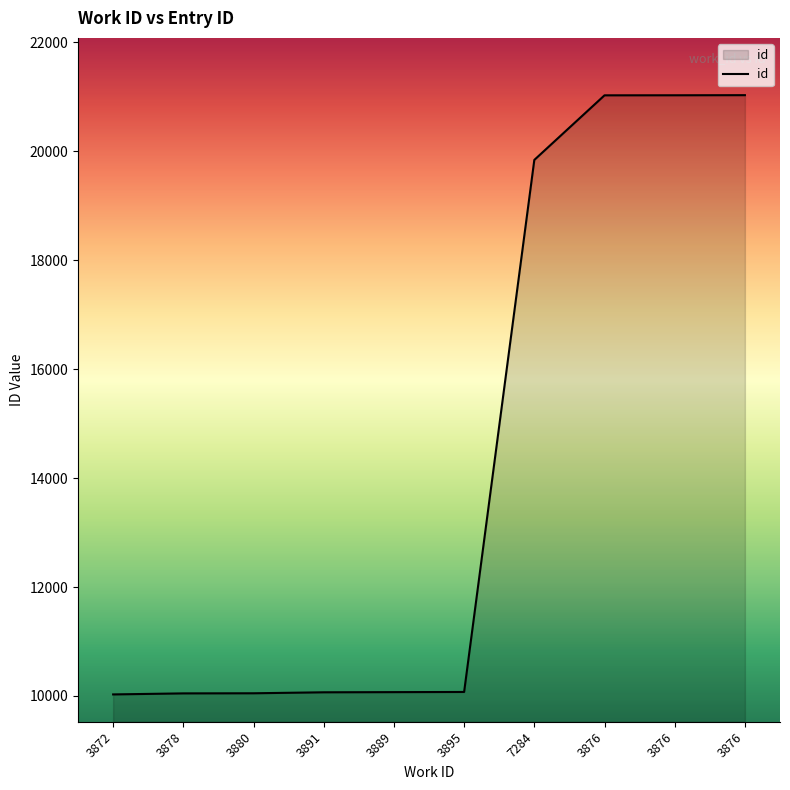

Does the chart have visible grid lines?

No